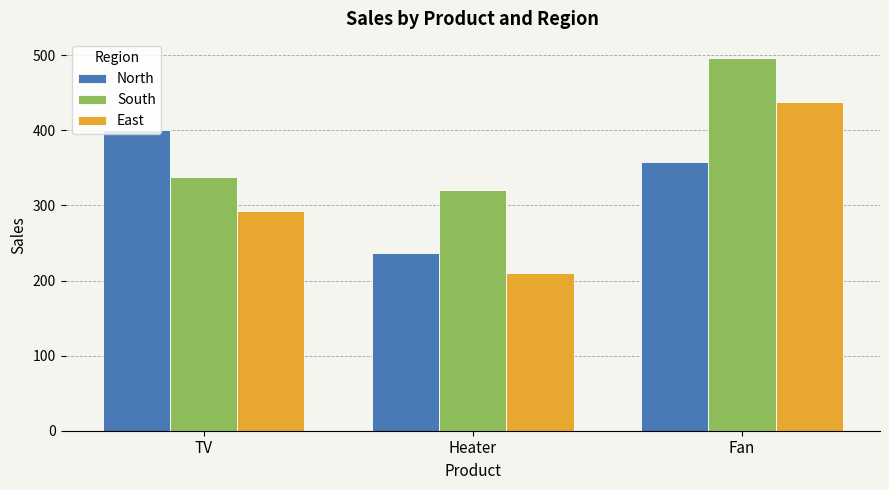

True or false: South has a value of 497 at Fan.

True